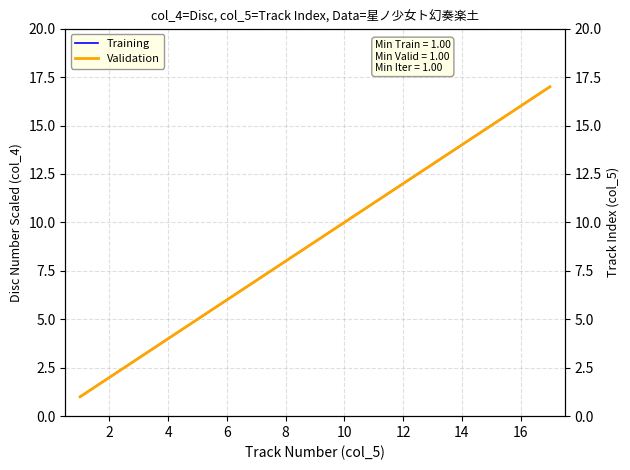

Is it true that Training equals 8 at 12?

False